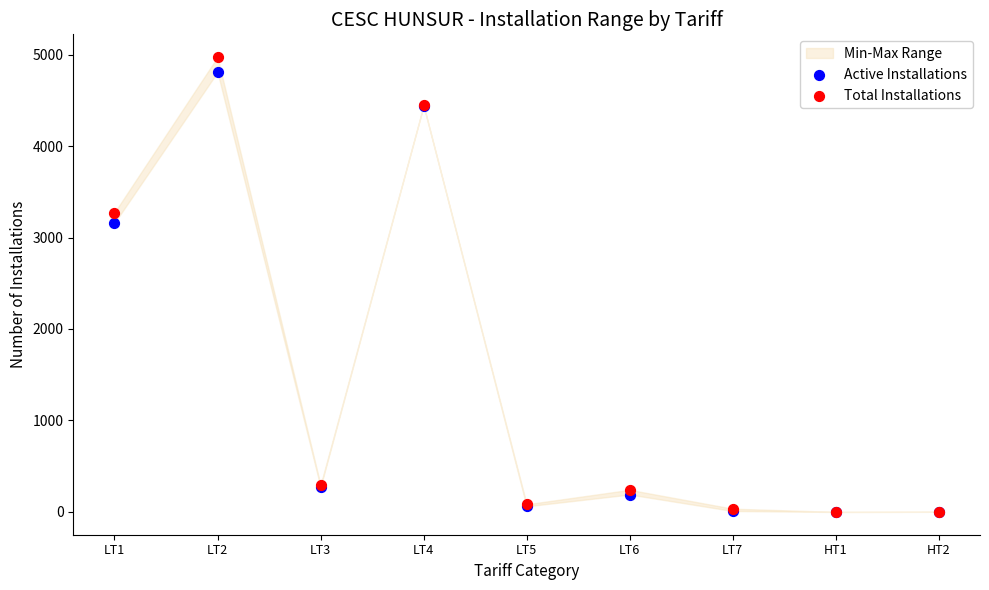

Which series contains the highest Y value?

Total Installations